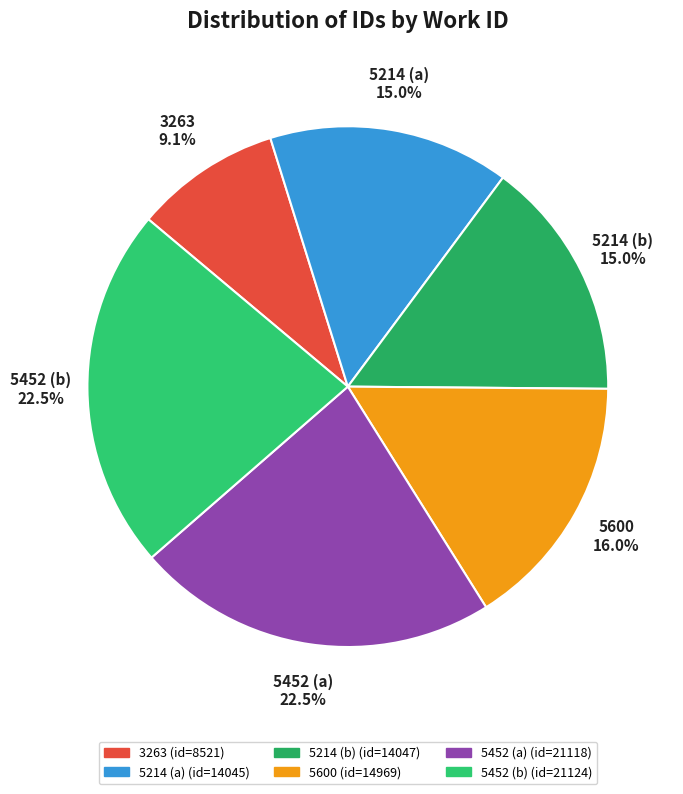

Is there a majority slice in this chart?

No